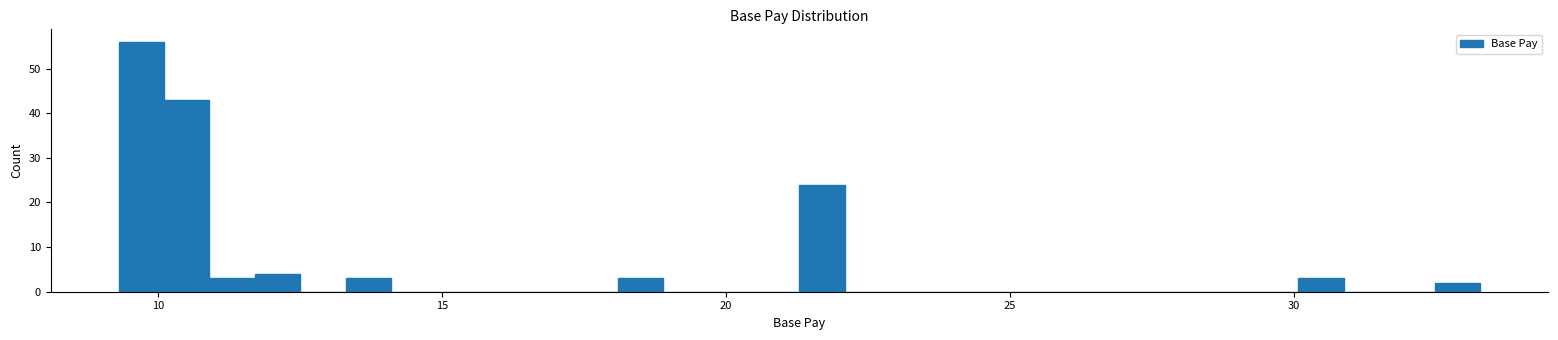

Read against the x-axis, roughly where is the centre of the tallest bar?

9.5